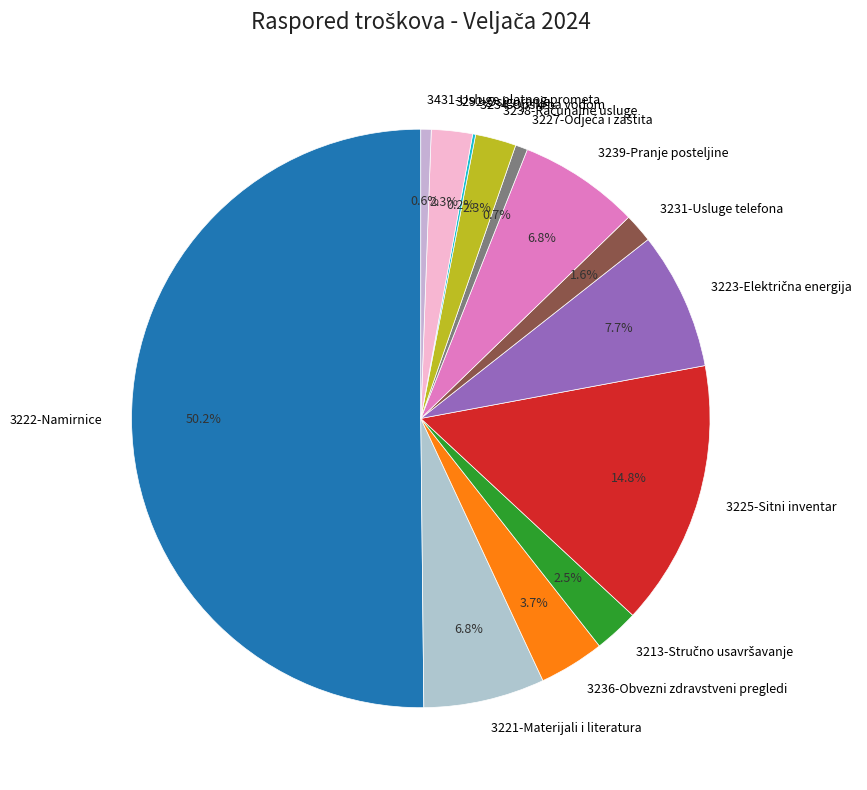

Which category has the biggest portion of the pie?

3222-Namirnice